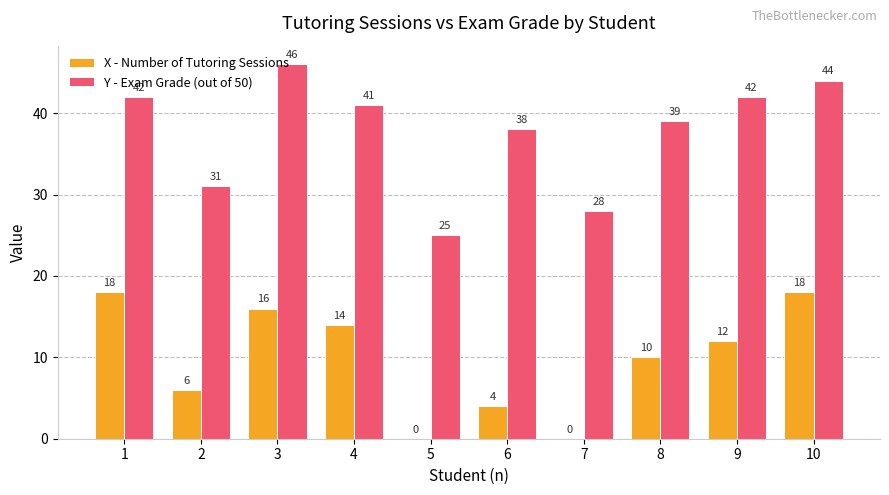

What are all the series names shown in the legend?

X - Number of Tutoring Sessions, Y - Exam Grade (out of 50)